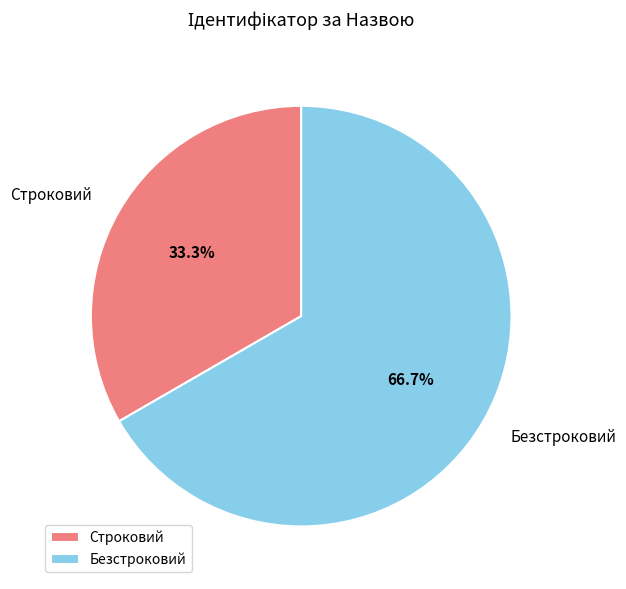

Which category has the biggest portion of the pie?

Безстроковий